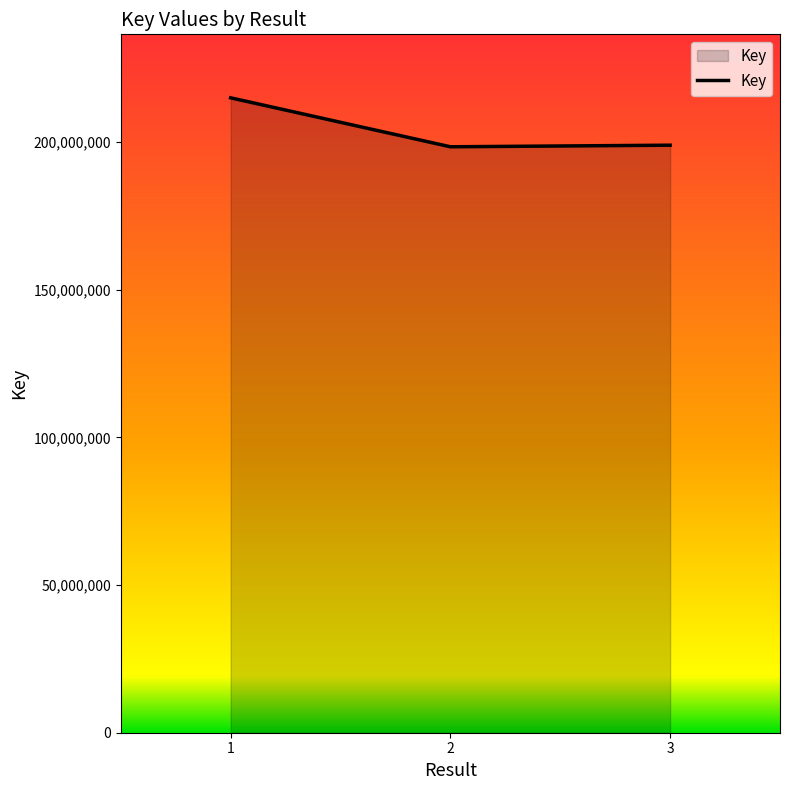

What is the ratio of the value at 1 to the value at 2?

1.1